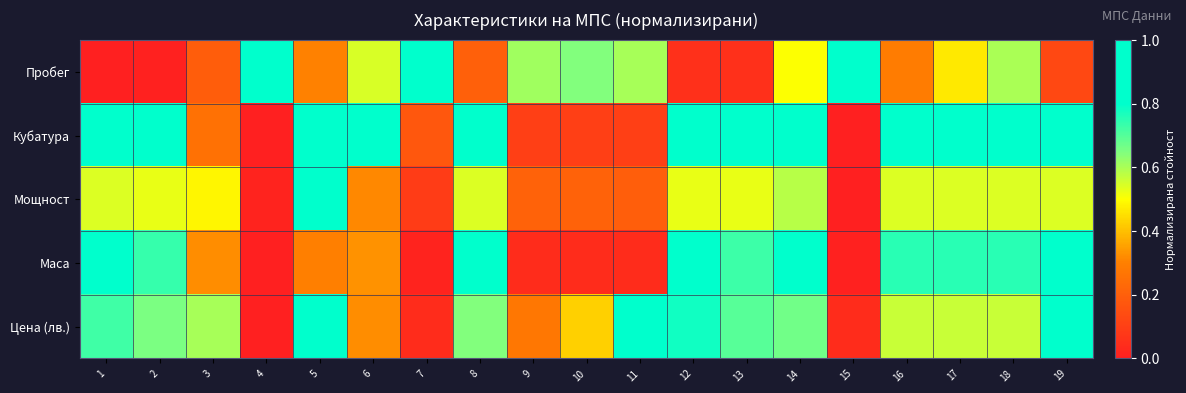

Which series has the largest range (max minus min)?

Пробег